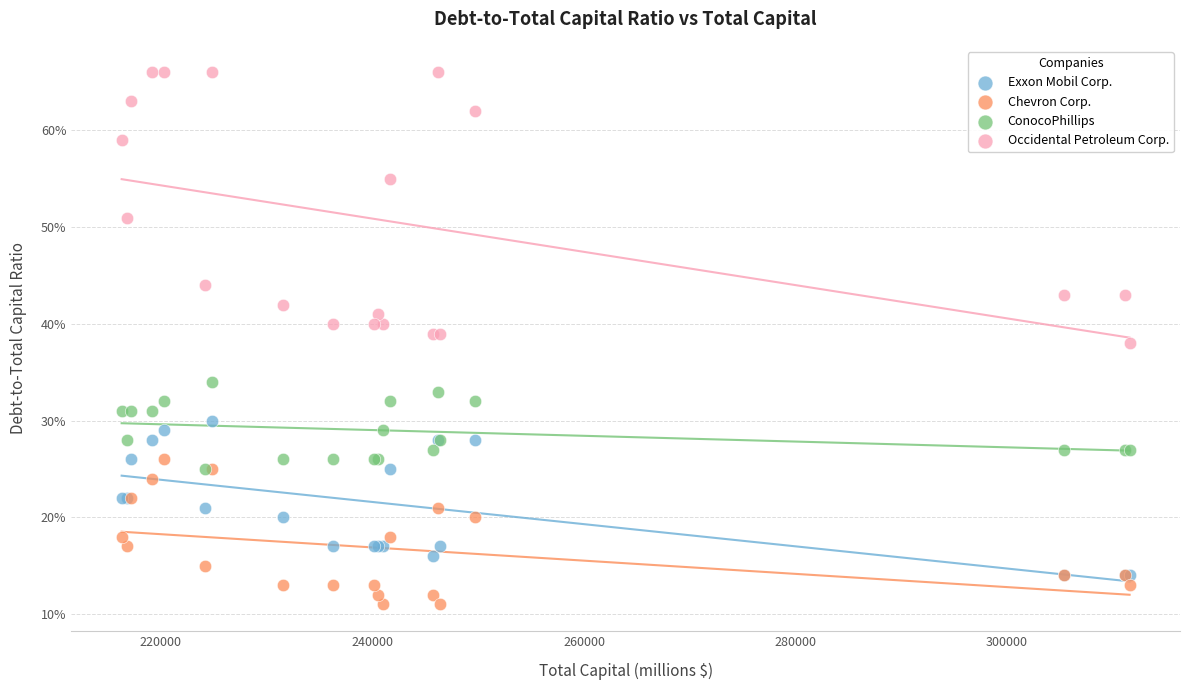

Which series has the widest spread of Y values?

Occidental Petroleum Corp.